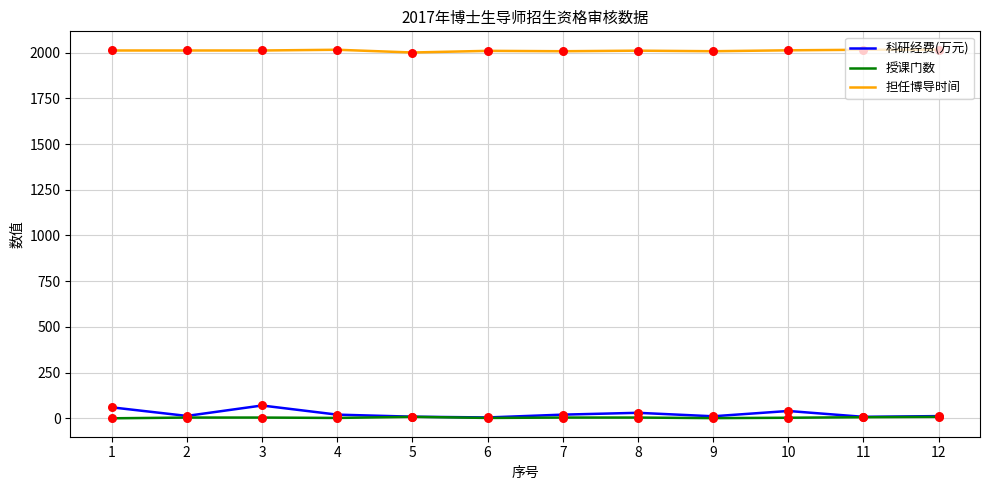

Which series has the widest spread of values?

科研经费(万元)